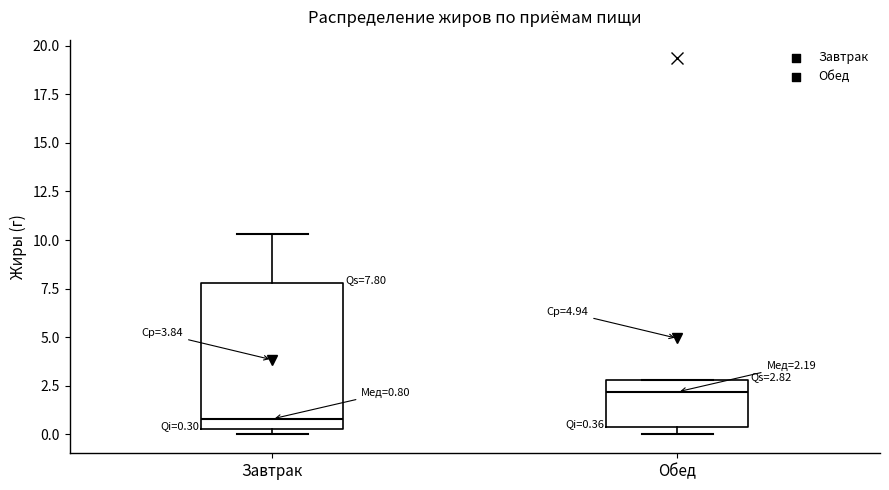

Which box's median line is the highest?

Обед